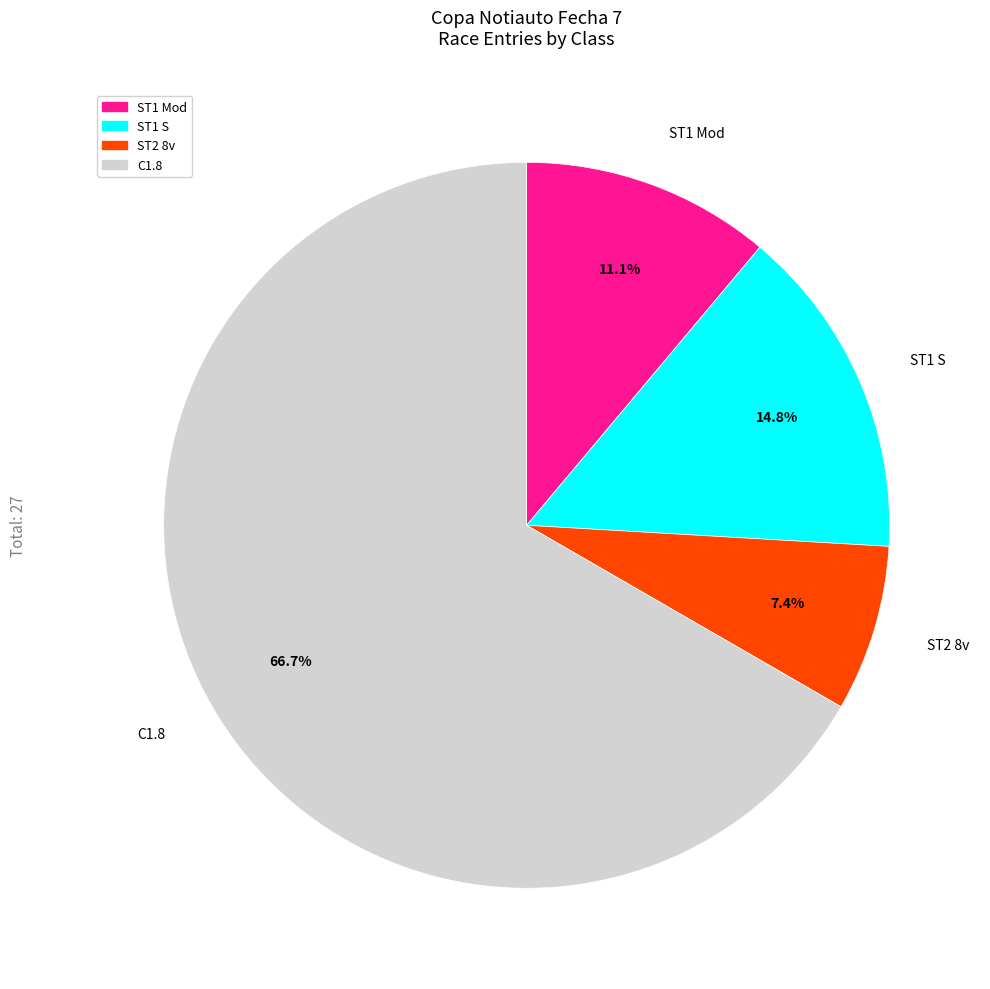

Combined, do ST1 S and ST2 8v account for over 50%?

No